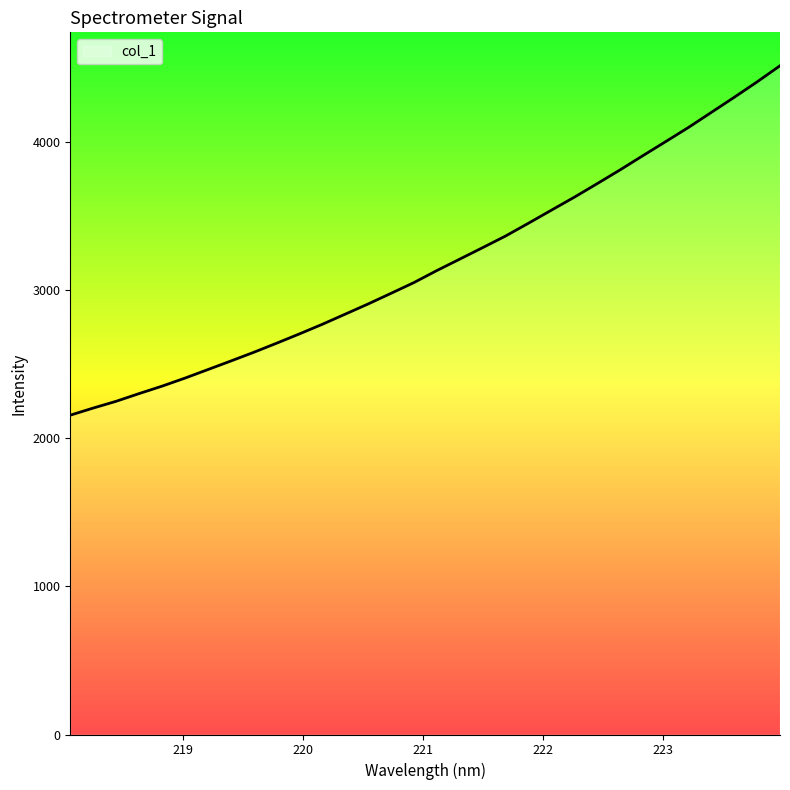

What is the minimum value shown in the chart?

2156.0